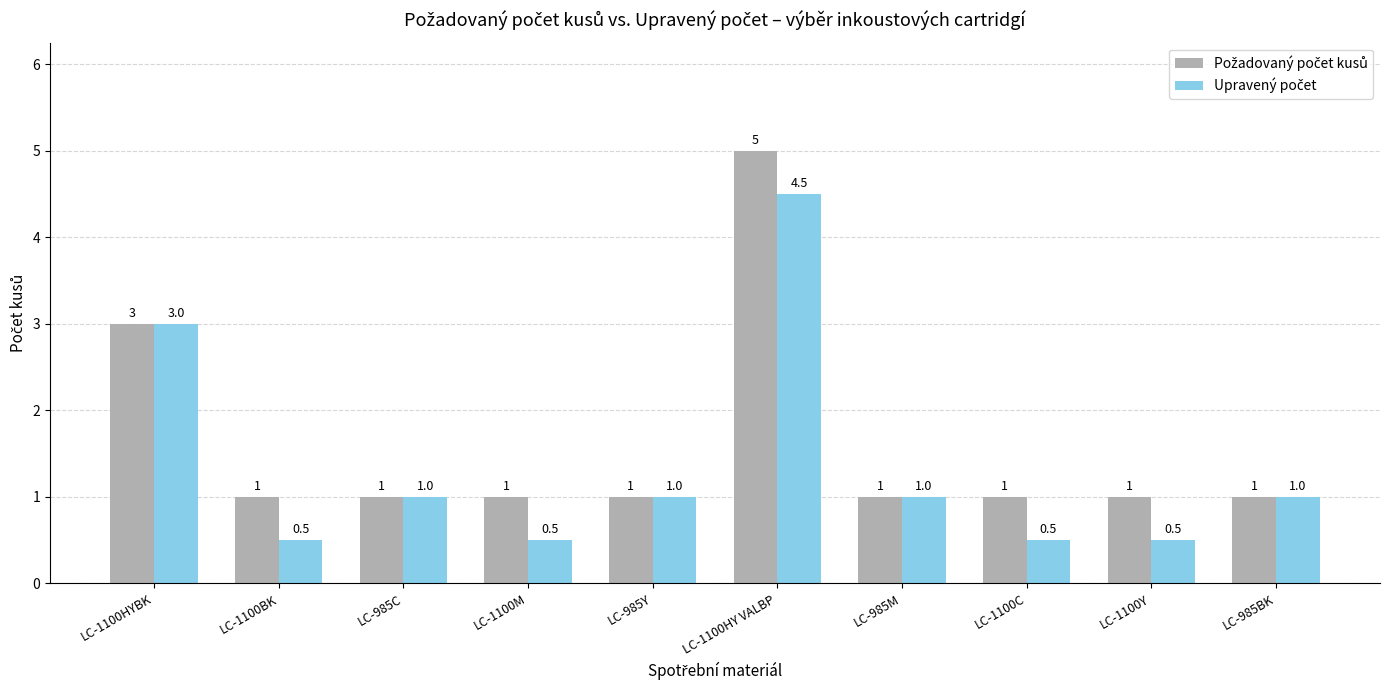

What is the smallest value displayed?

0.5